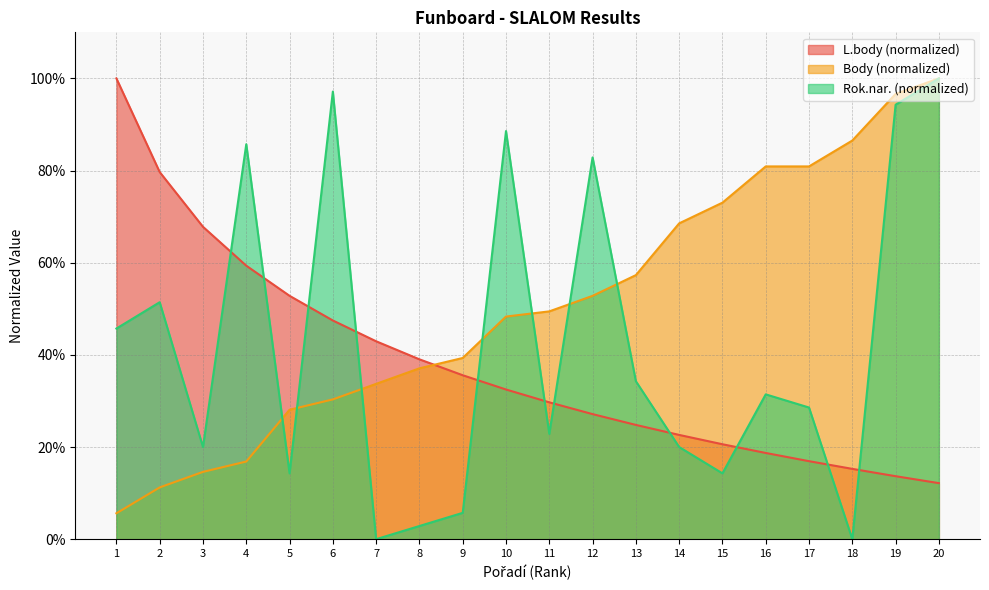

The value of Body at 16 is 1.1. True or false?

False